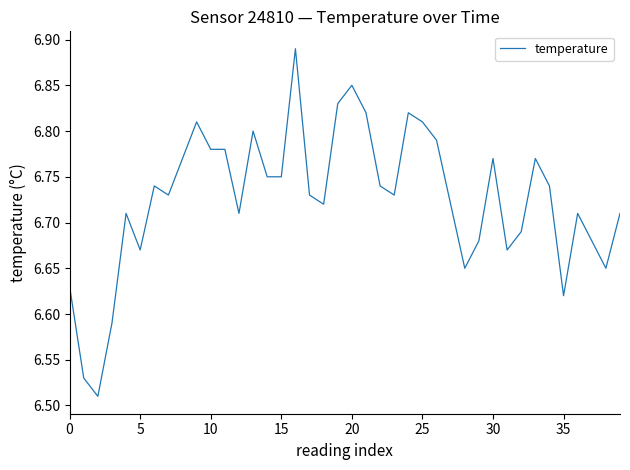

What is the difference between the maximum and minimum values?

0.4